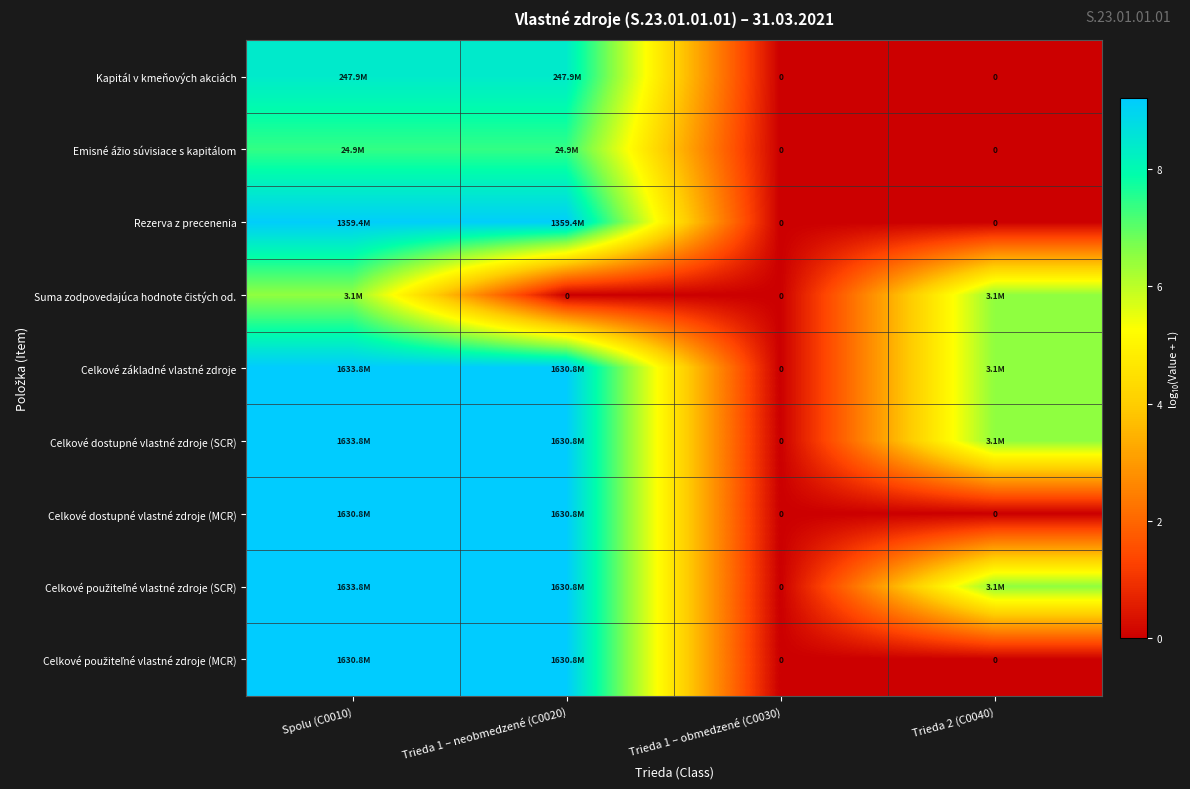

The value of Celkové dostupné vlastné zdroje (MCR) at Trieda 2 (C0040) is -5.1. True or false?

False